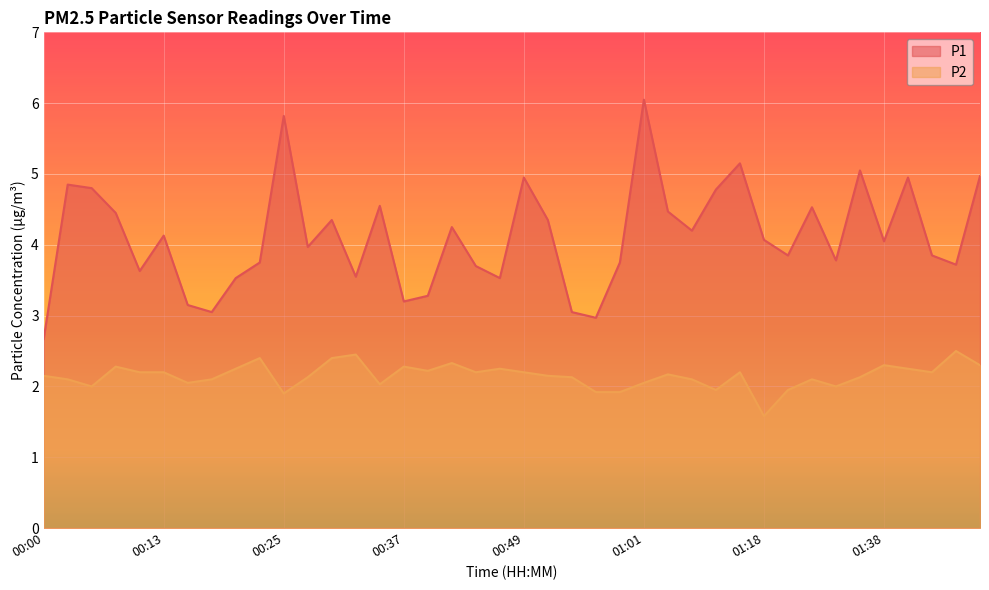

What is the total value across all series at 01:21?

5.8